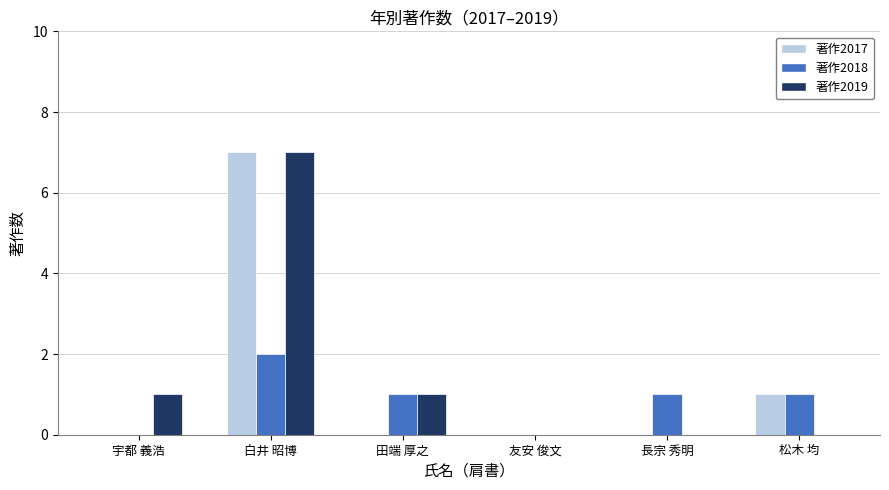

What is the maximum value shown in the chart?

7